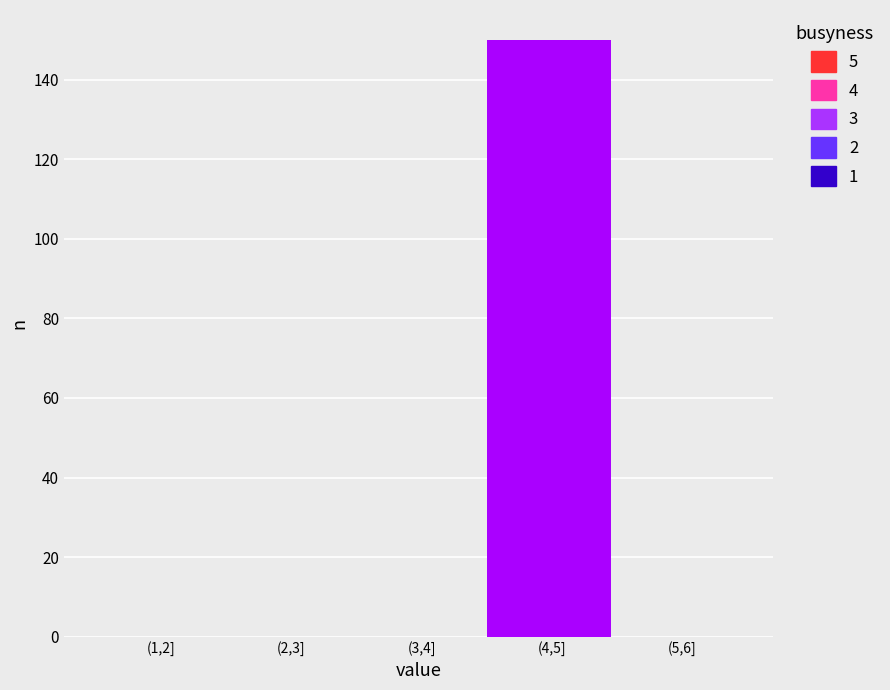

Reading left to right, extract all data points from this chart.

(1,2]=0	(2,3]=0	(3,4]=0	(4,5]=150	(5,6]=0